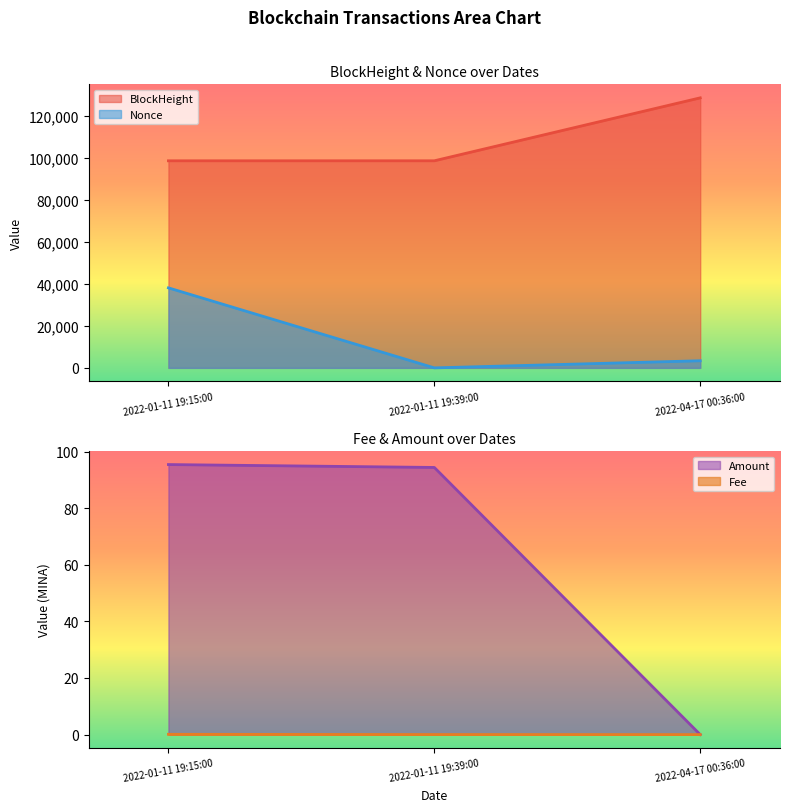

List the series in order of their peak value, lowest first.

Fee, Amount, Nonce, BlockHeight